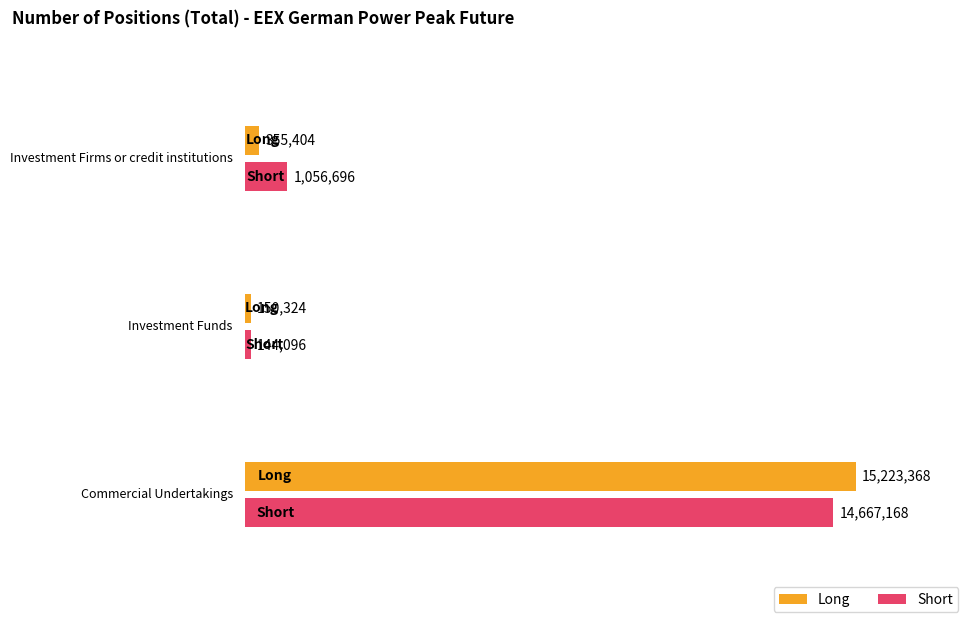

What is the difference between the highest and lowest values at Investment Firms or credit institutions?

701292